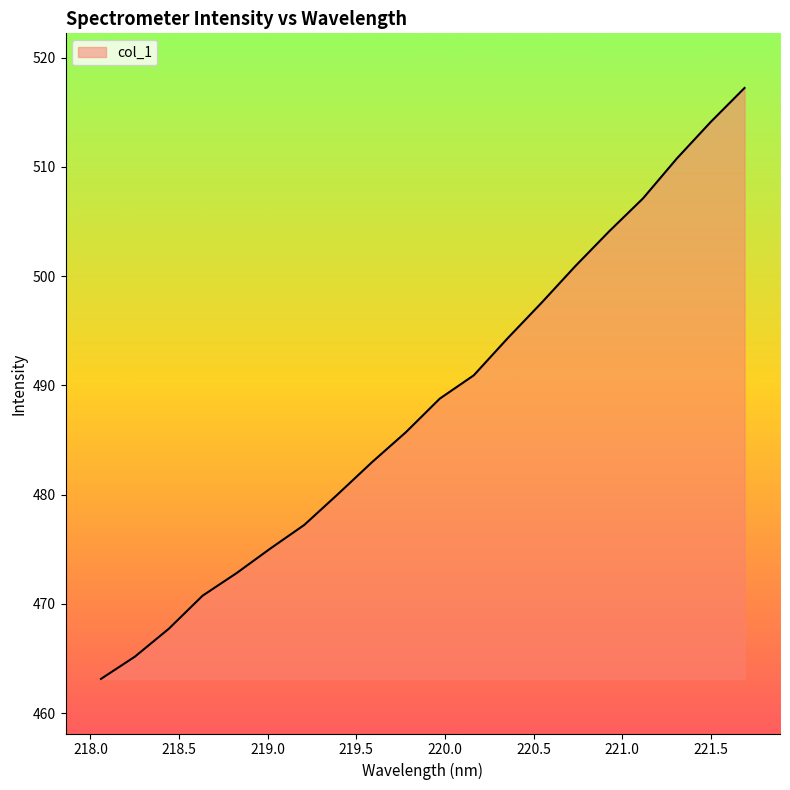

What is the difference between the maximum and minimum values?

54.1